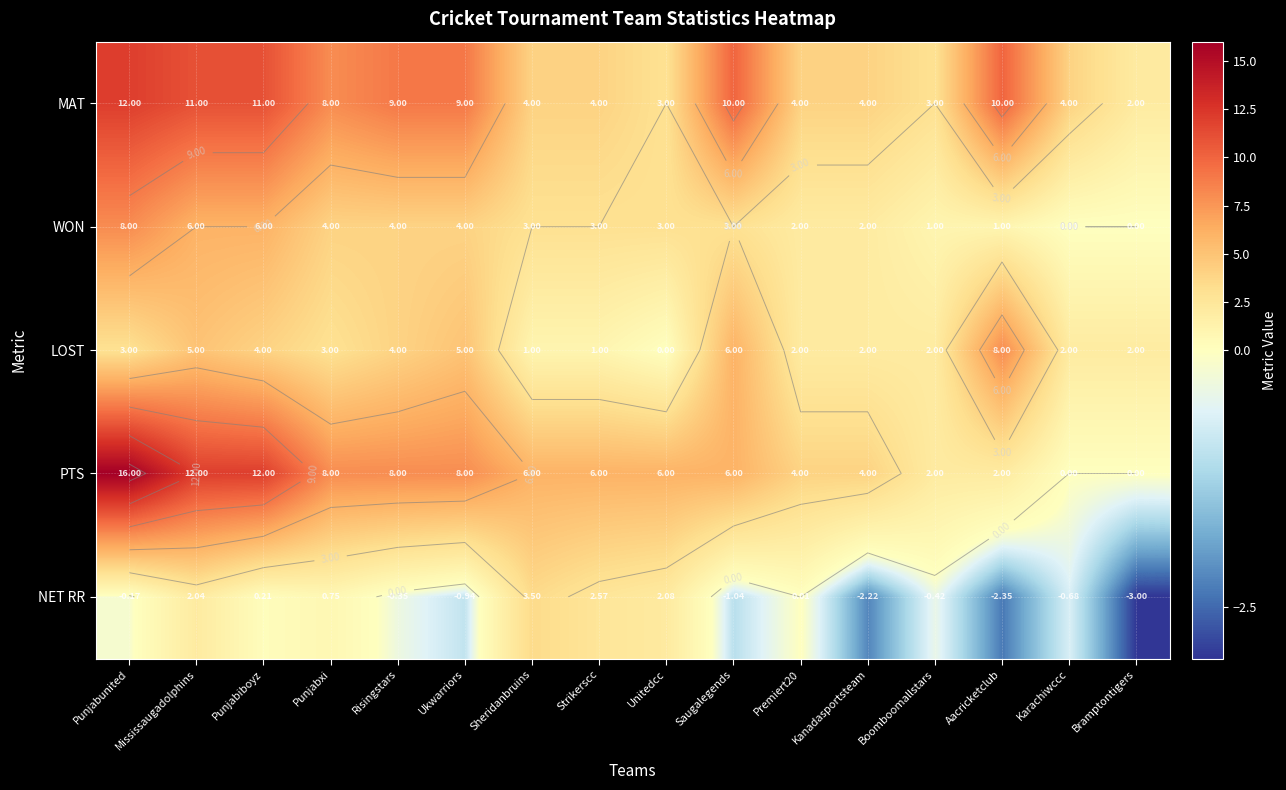

List the labels in order of NET RR value, largest first.

Sheridanbruins, Strikerscc, Unitedcc, Mississaugadolphins, Punjabxi, Punjabiboyz, Premiert20, Punjabunited, Risingstars, Boomboomallstars, Karachiwccc, Ukwarriors, Saugalegends, Kanadasportsteam, Aacricketclub, Bramptontigers